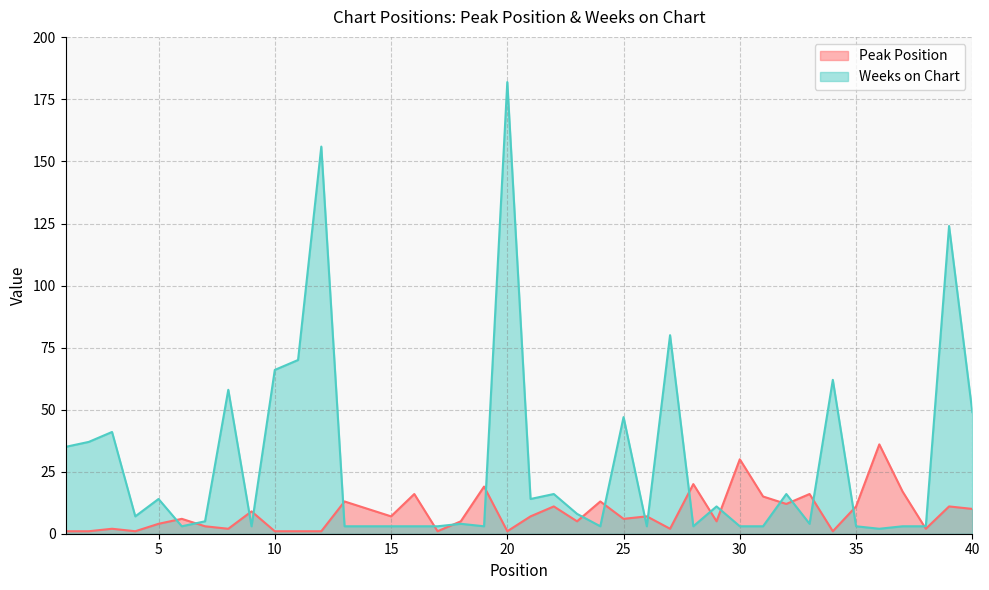

How many lines are shown in the chart?

2